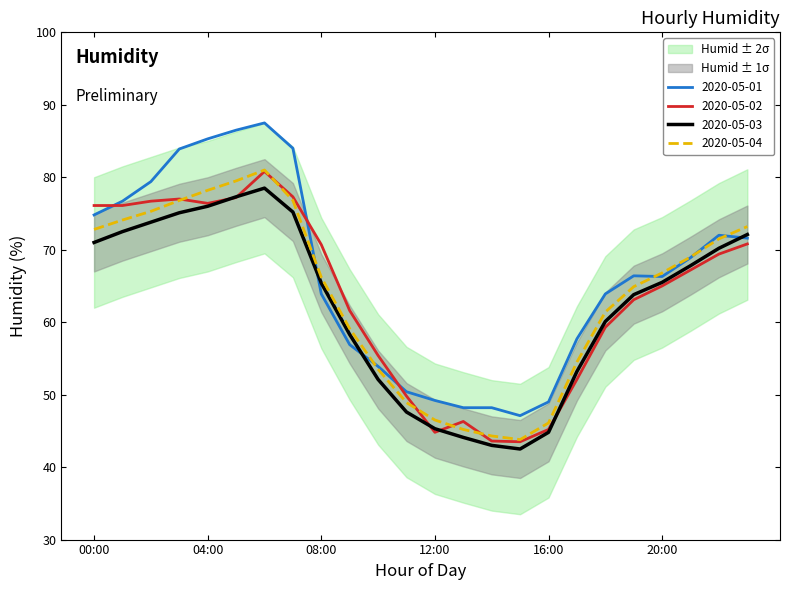

What is the difference between the 2020-05-01 values at 03:00 and 22:00?

11.9